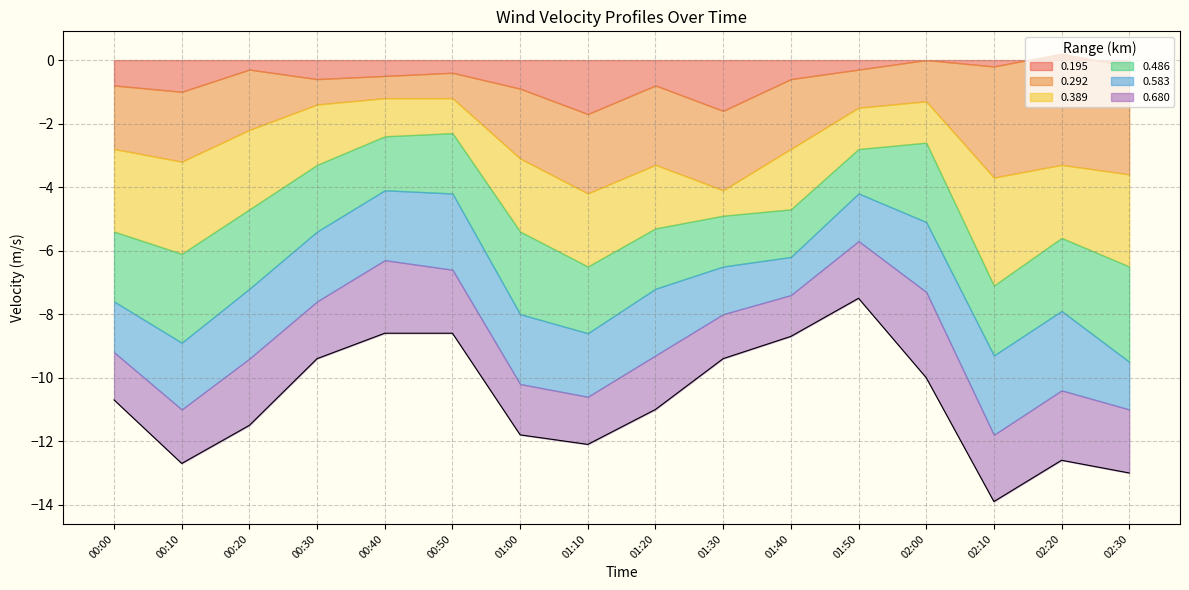

How many interior local peaks does the 0.292 series have?

2